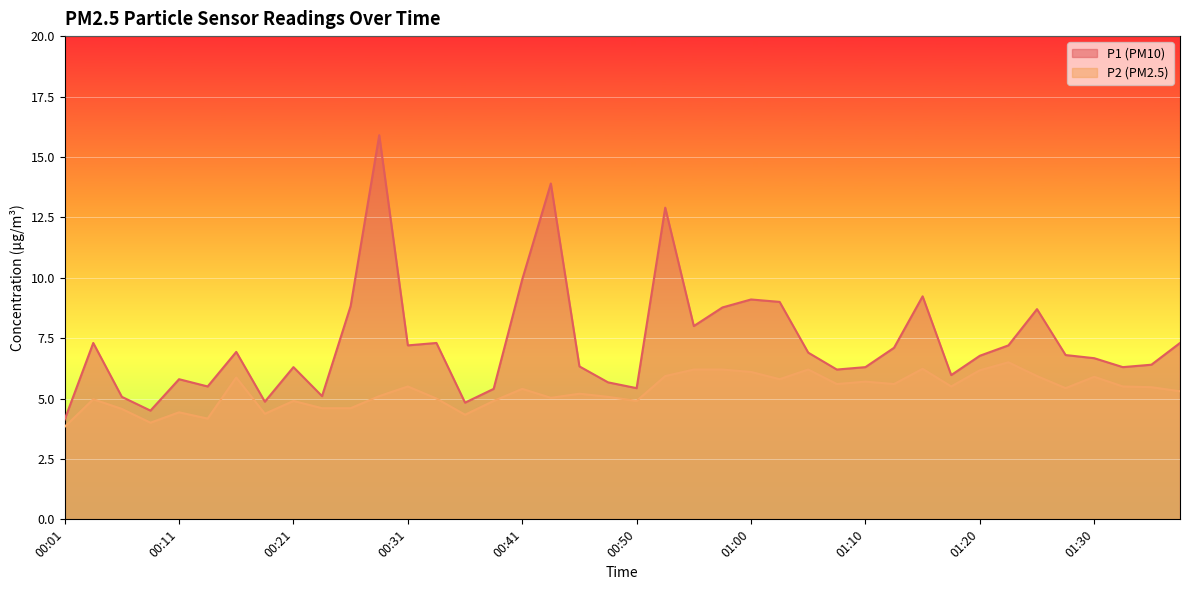

The value of P1 at 00:33 is 9.6. True or false?

False